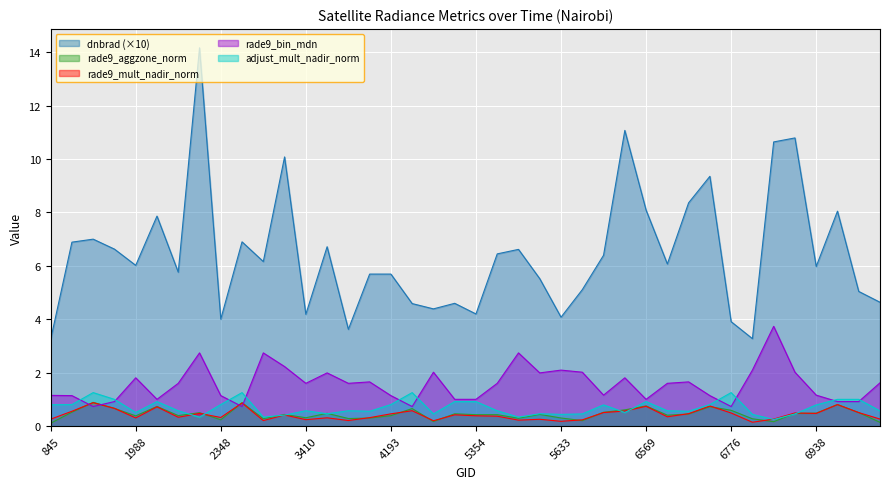

How many lines are shown in the chart?

5